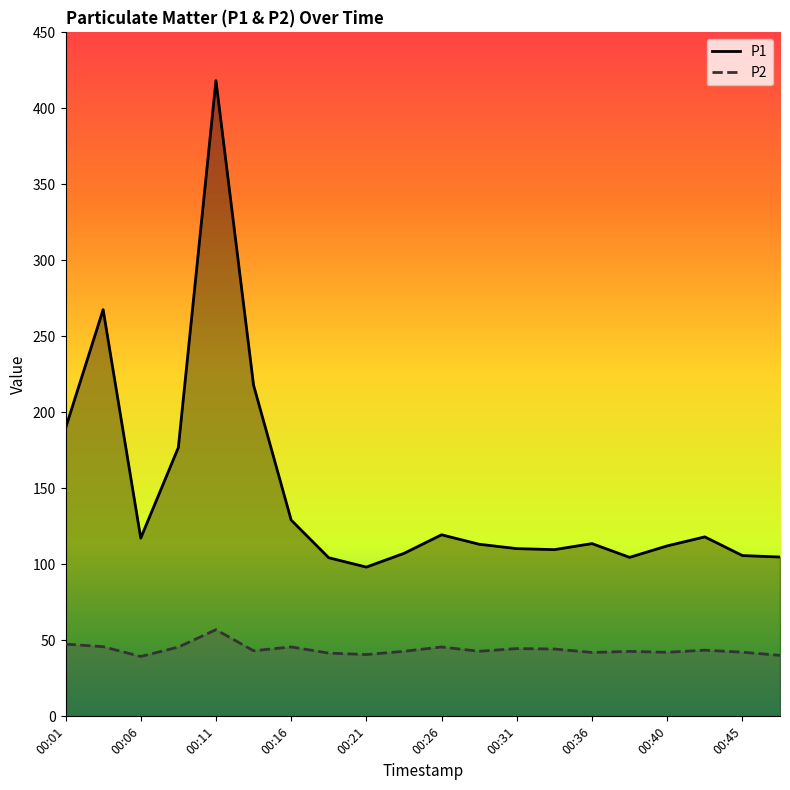

Does the chart display data point markers on the line(s)?

No